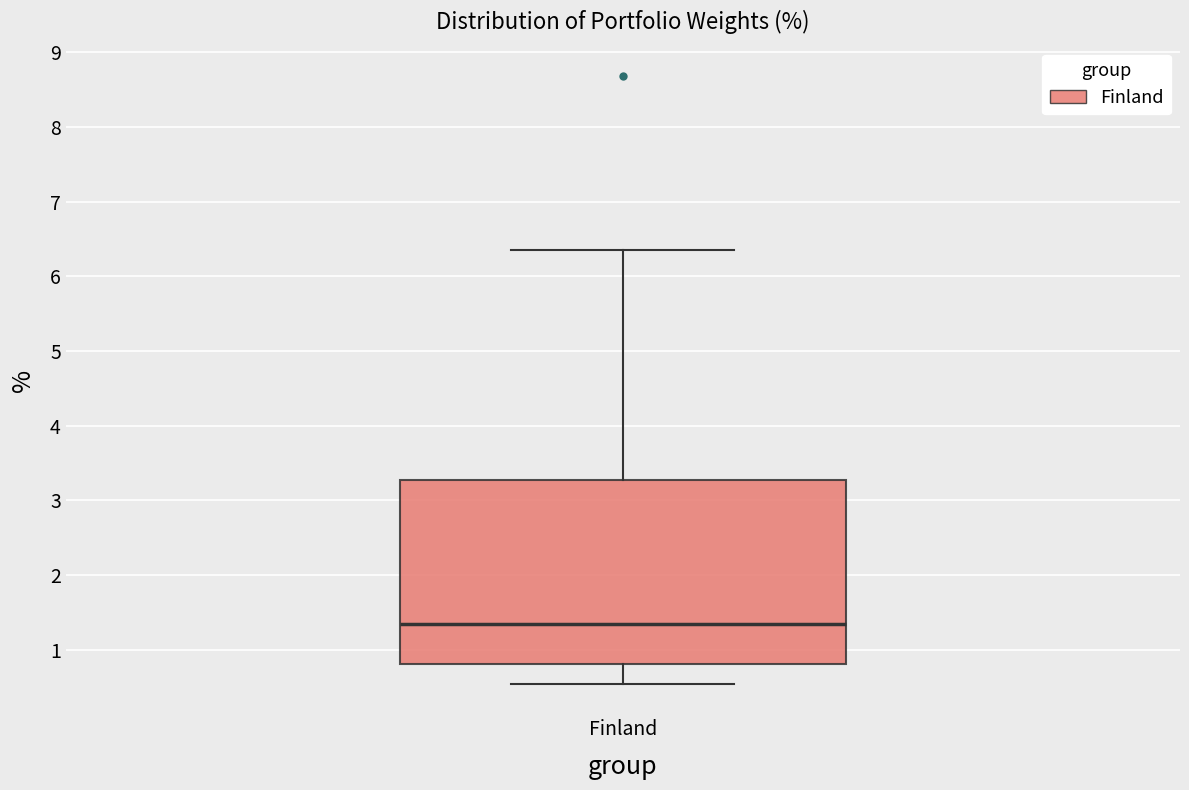

Read this box plot against the y-axis: the position of the median line, the range covered by the box, and the ends of both whiskers. The values are not printed on the chart, so give them approximately, as read against the axis.

median 1.3, box 0.8 to 3.3, whiskers 0.5 to 6.4